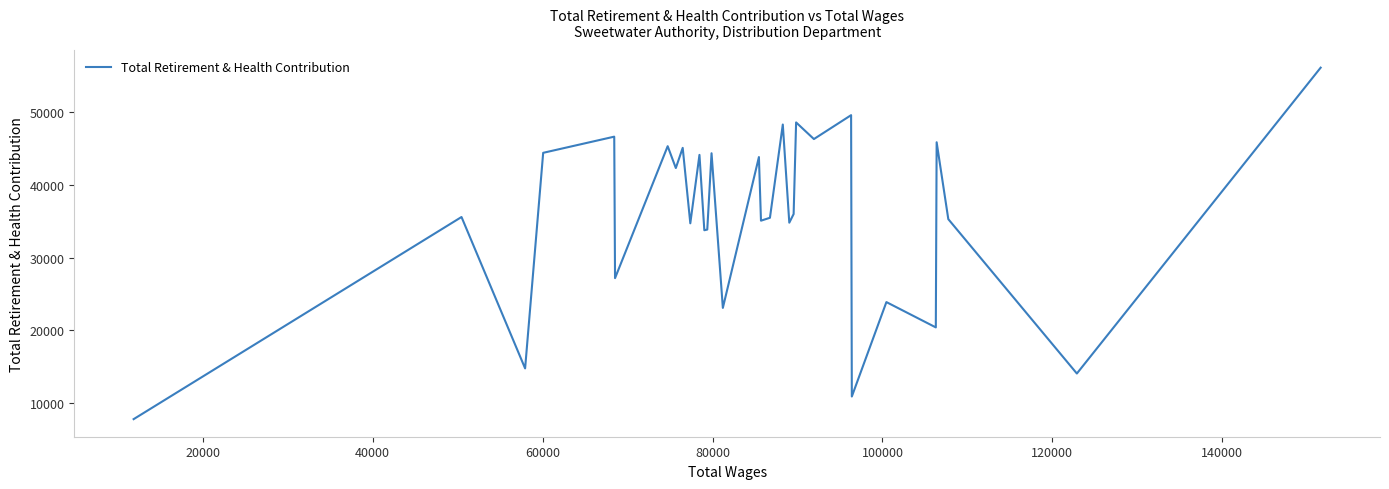

What is the difference between the maximum and minimum values?

48384